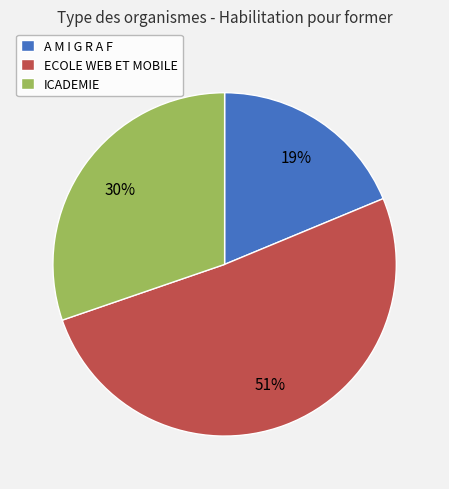

Which slice is the largest?

ECOLE WEB ET MOBILE